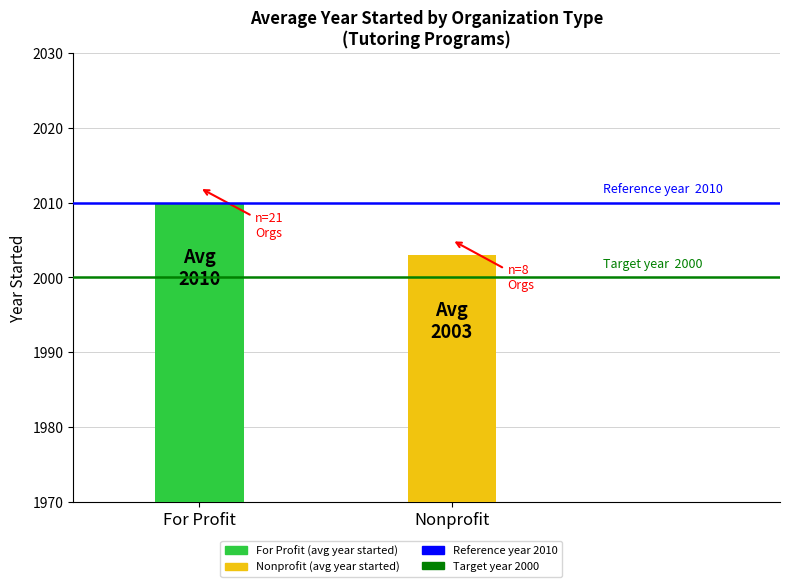

True or false: Target year  2000 has a value of 3081 at Nonprofit.

False